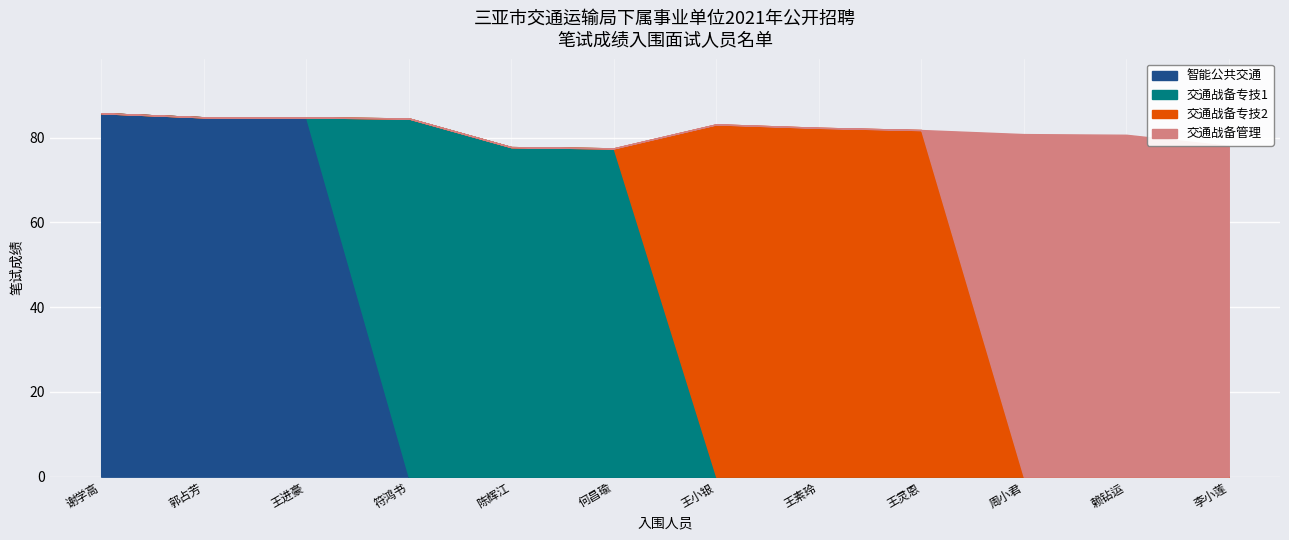

The 智能公共交通 series shows 17.2 at 谢学高. True or false?

False